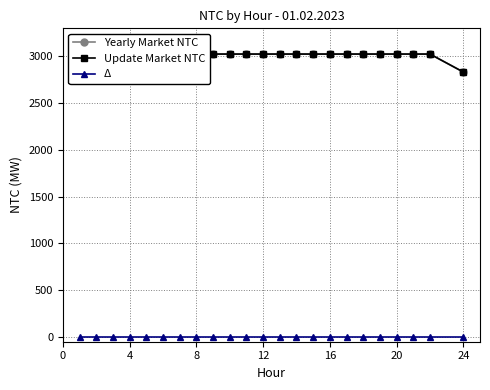

What is the average value of the Update Market NTC series?

2958